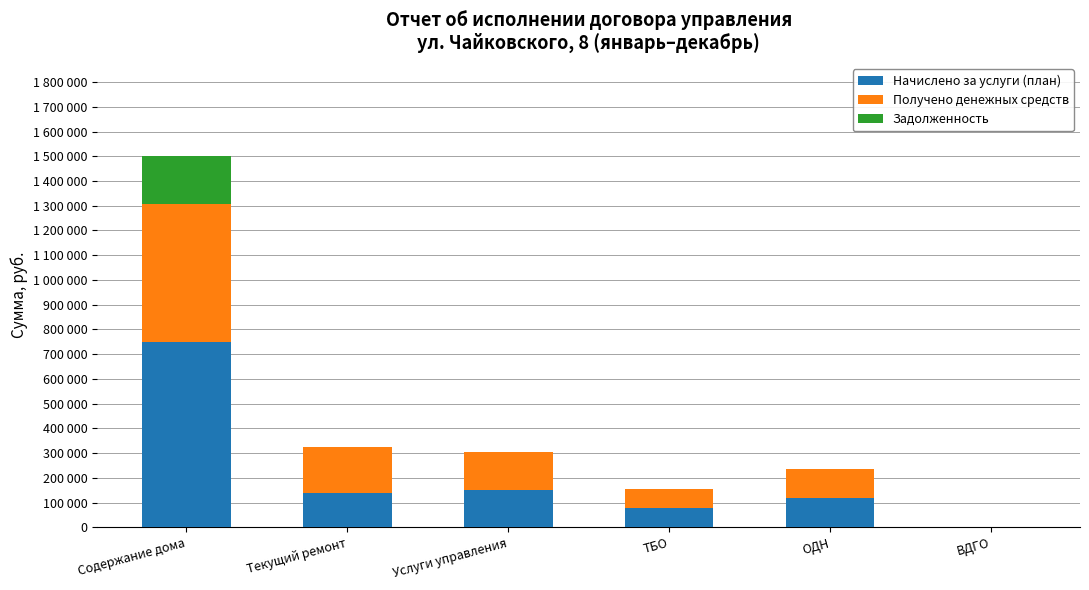

Does the chart contain stacked bars?

Yes